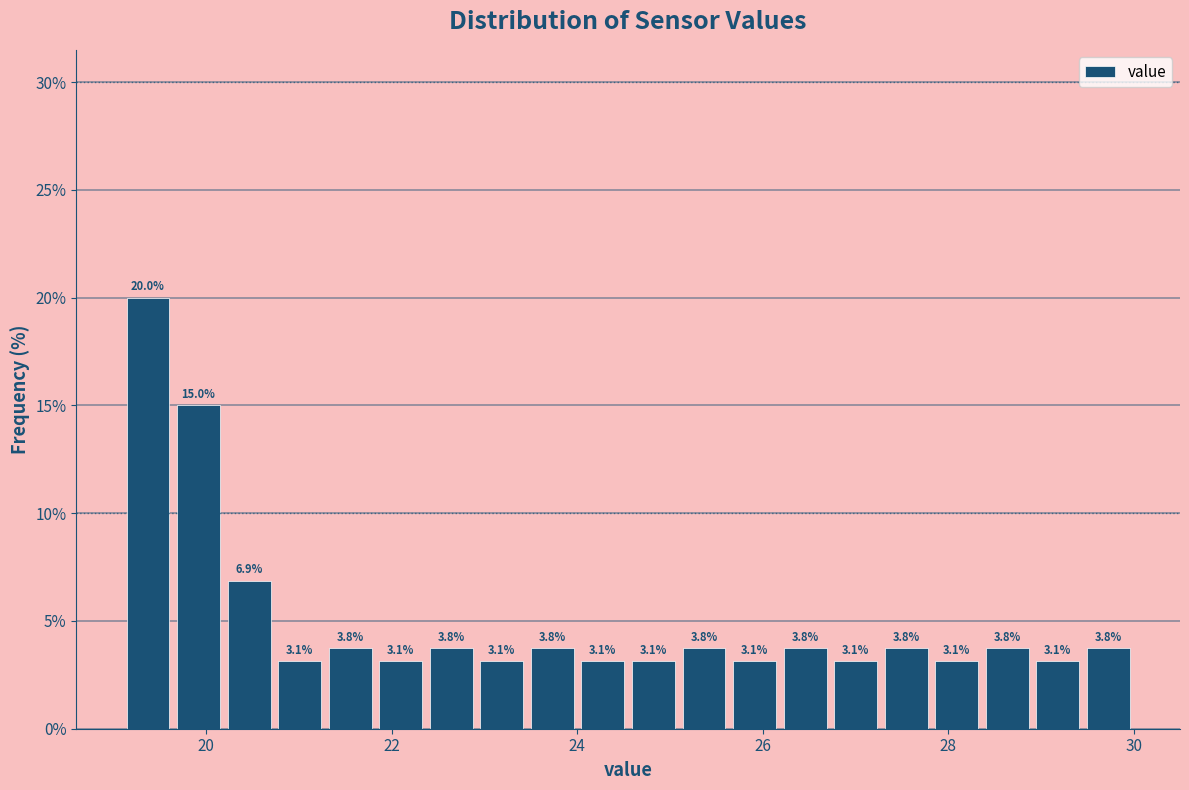

Read against the x-axis, roughly where is the centre of the tallest bar?

19.4